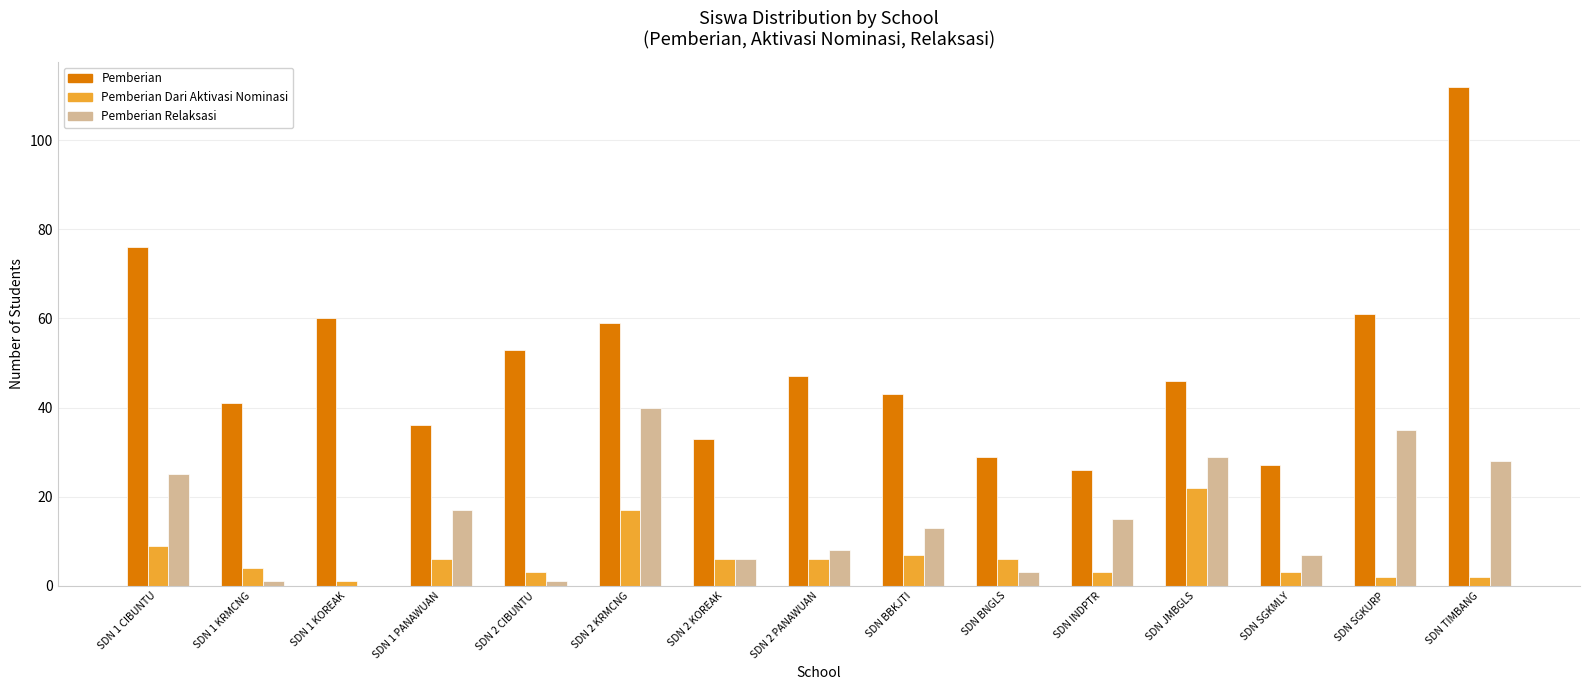

Reading left to right, extract all data points from this chart.

Pemberian: SDN 1 CIBUNTU=76	SDN 1 KRMCNG=41	SDN 1 KOREAK=60	SDN 1 PANAWUAN=36	SDN 2 CIBUNTU=53	SDN 2 KRMCNG=59	SDN 2 KOREAK=33	SDN 2 PANAWUAN=47	SDN BBKJTI=43	SDN BNGLS=29	SDN INDPTR=26	SDN JMBGLS=46	SDN SGKMLY=27	SDN SGKURP=61	SDN TIMBANG=112
Pemberian Dari Aktivasi Nominasi: SDN 1 CIBUNTU=9	SDN 1 KRMCNG=4	SDN 1 KOREAK=1	SDN 1 PANAWUAN=6	SDN 2 CIBUNTU=3	SDN 2 KRMCNG=17	SDN 2 KOREAK=6	SDN 2 PANAWUAN=6	SDN BBKJTI=7	SDN BNGLS=6	SDN INDPTR=3	SDN JMBGLS=22	SDN SGKMLY=3	SDN SGKURP=2	SDN TIMBANG=2
Pemberian Relaksasi: SDN 1 CIBUNTU=25	SDN 1 KRMCNG=1	SDN 1 KOREAK=0	SDN 1 PANAWUAN=17	SDN 2 CIBUNTU=1	SDN 2 KRMCNG=40	SDN 2 KOREAK=6	SDN 2 PANAWUAN=8	SDN BBKJTI=13	SDN BNGLS=3	SDN INDPTR=15	SDN JMBGLS=29	SDN SGKMLY=7	SDN SGKURP=35	SDN TIMBANG=28